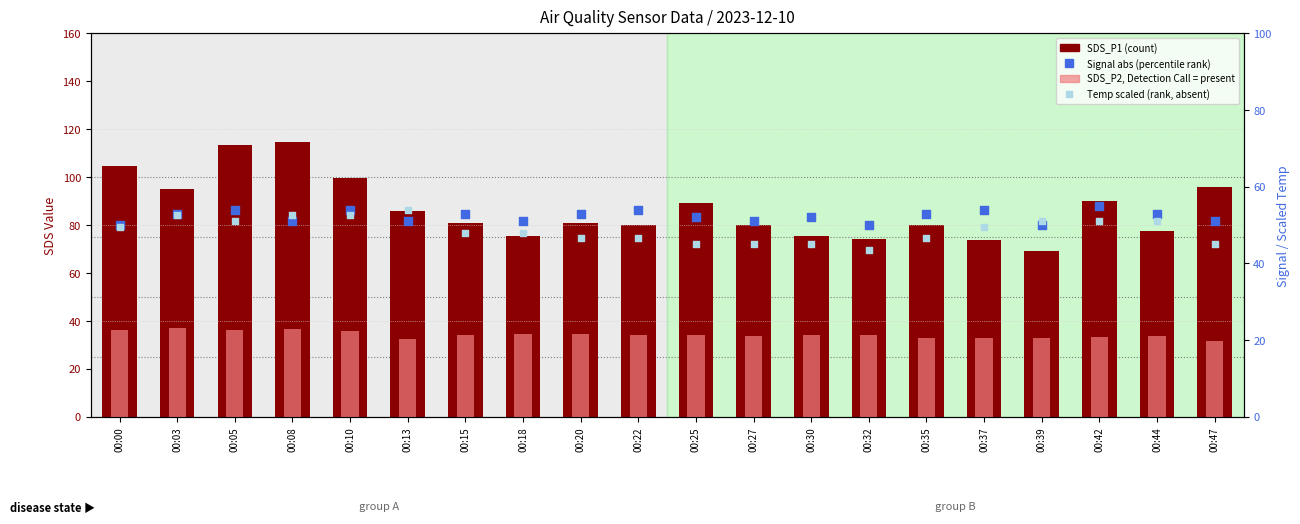

Which series reaches the maximum Y coordinate?

SDS_P1